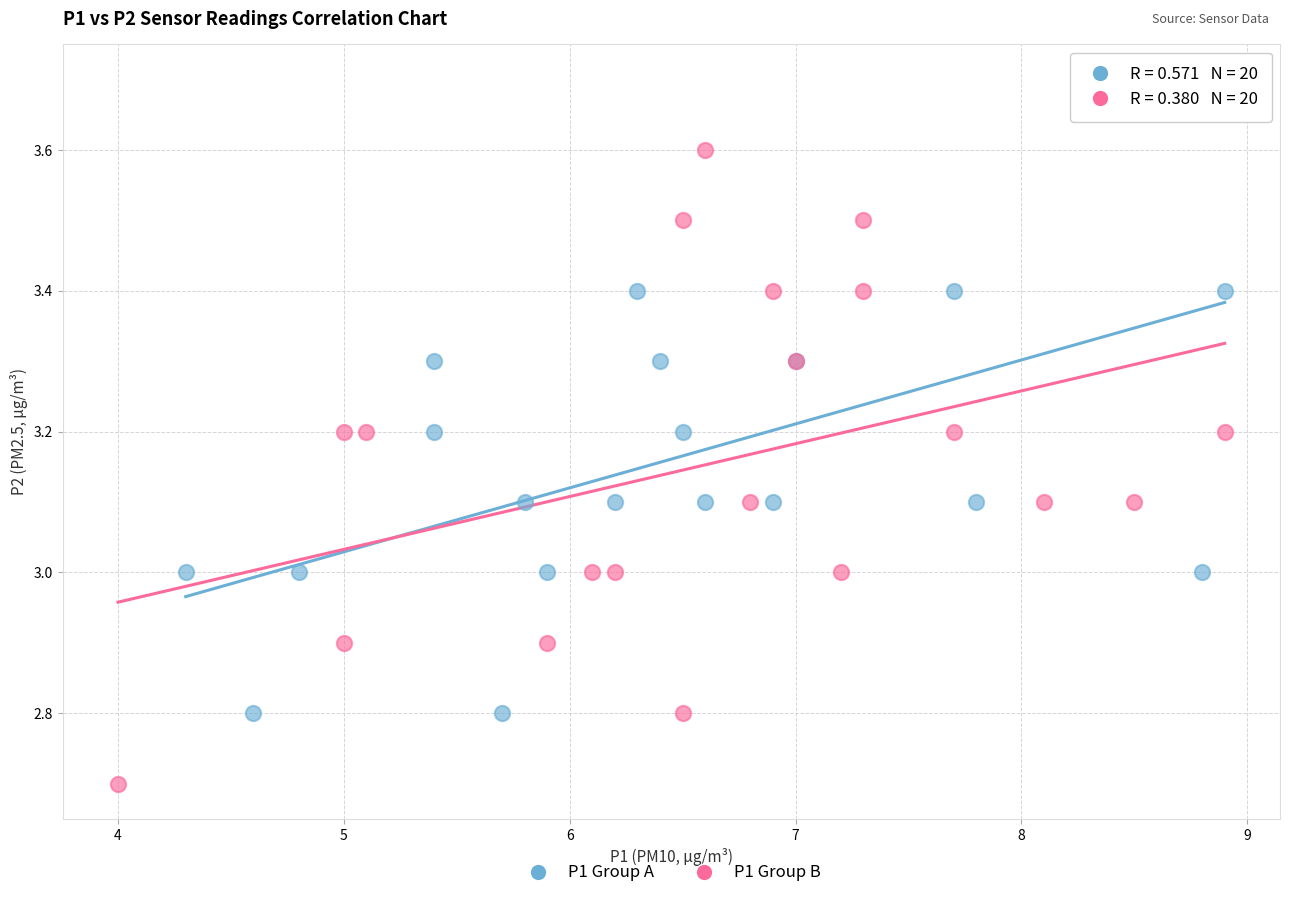

Which series contains the lowest Y value?

P1 Group B